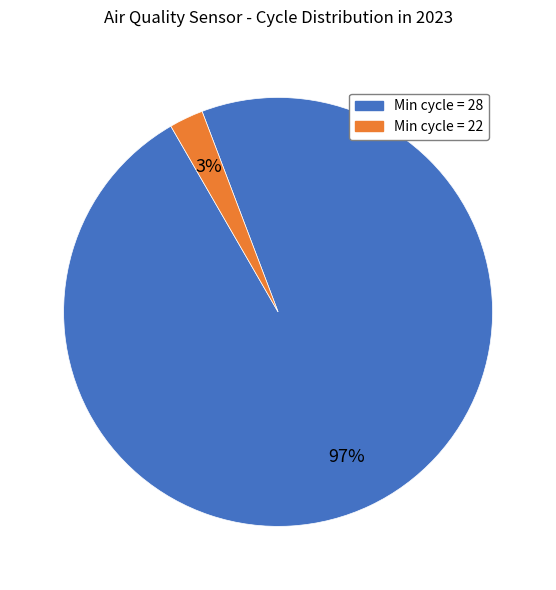

Rank the categories by value from highest to lowest.

Min cycle = 28, Min cycle = 22